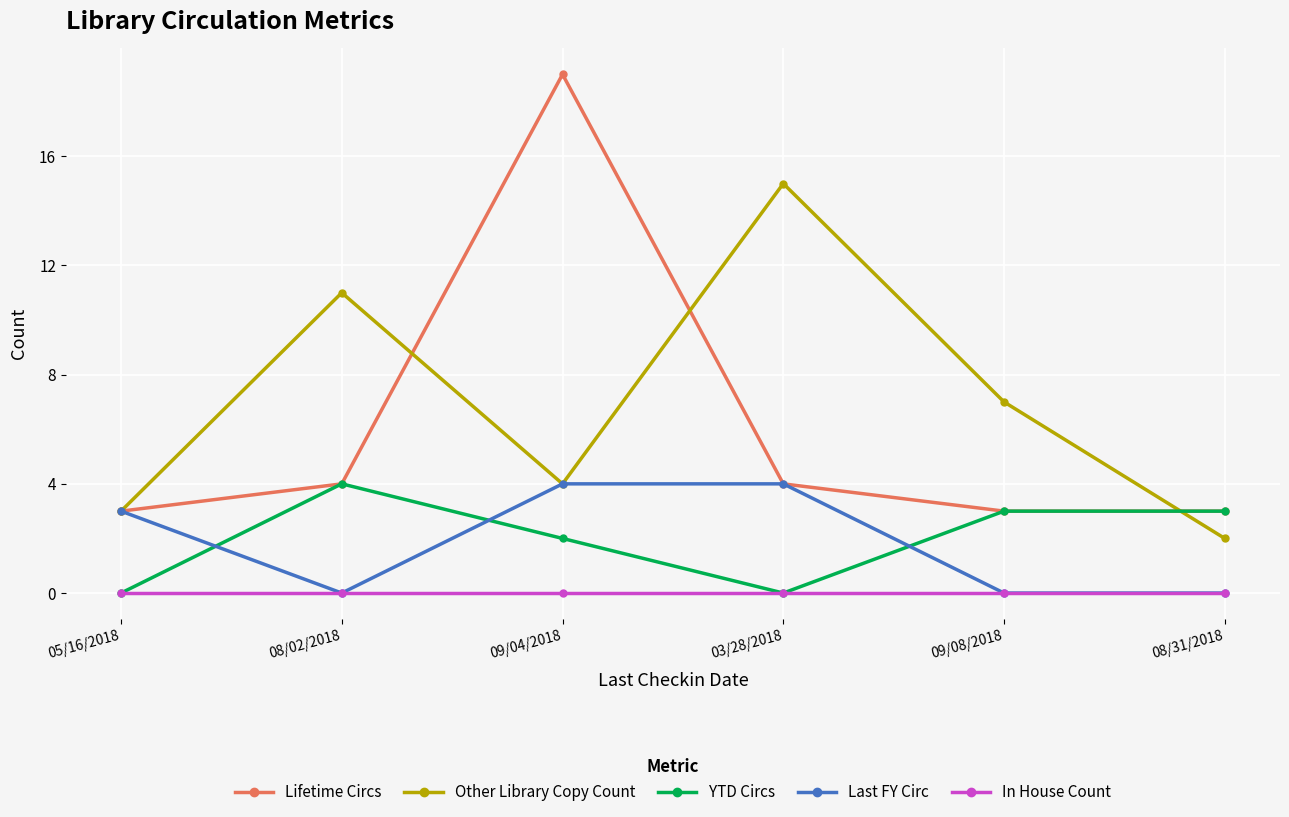

What is the difference between the highest and lowest values at 09/08/2018?

7